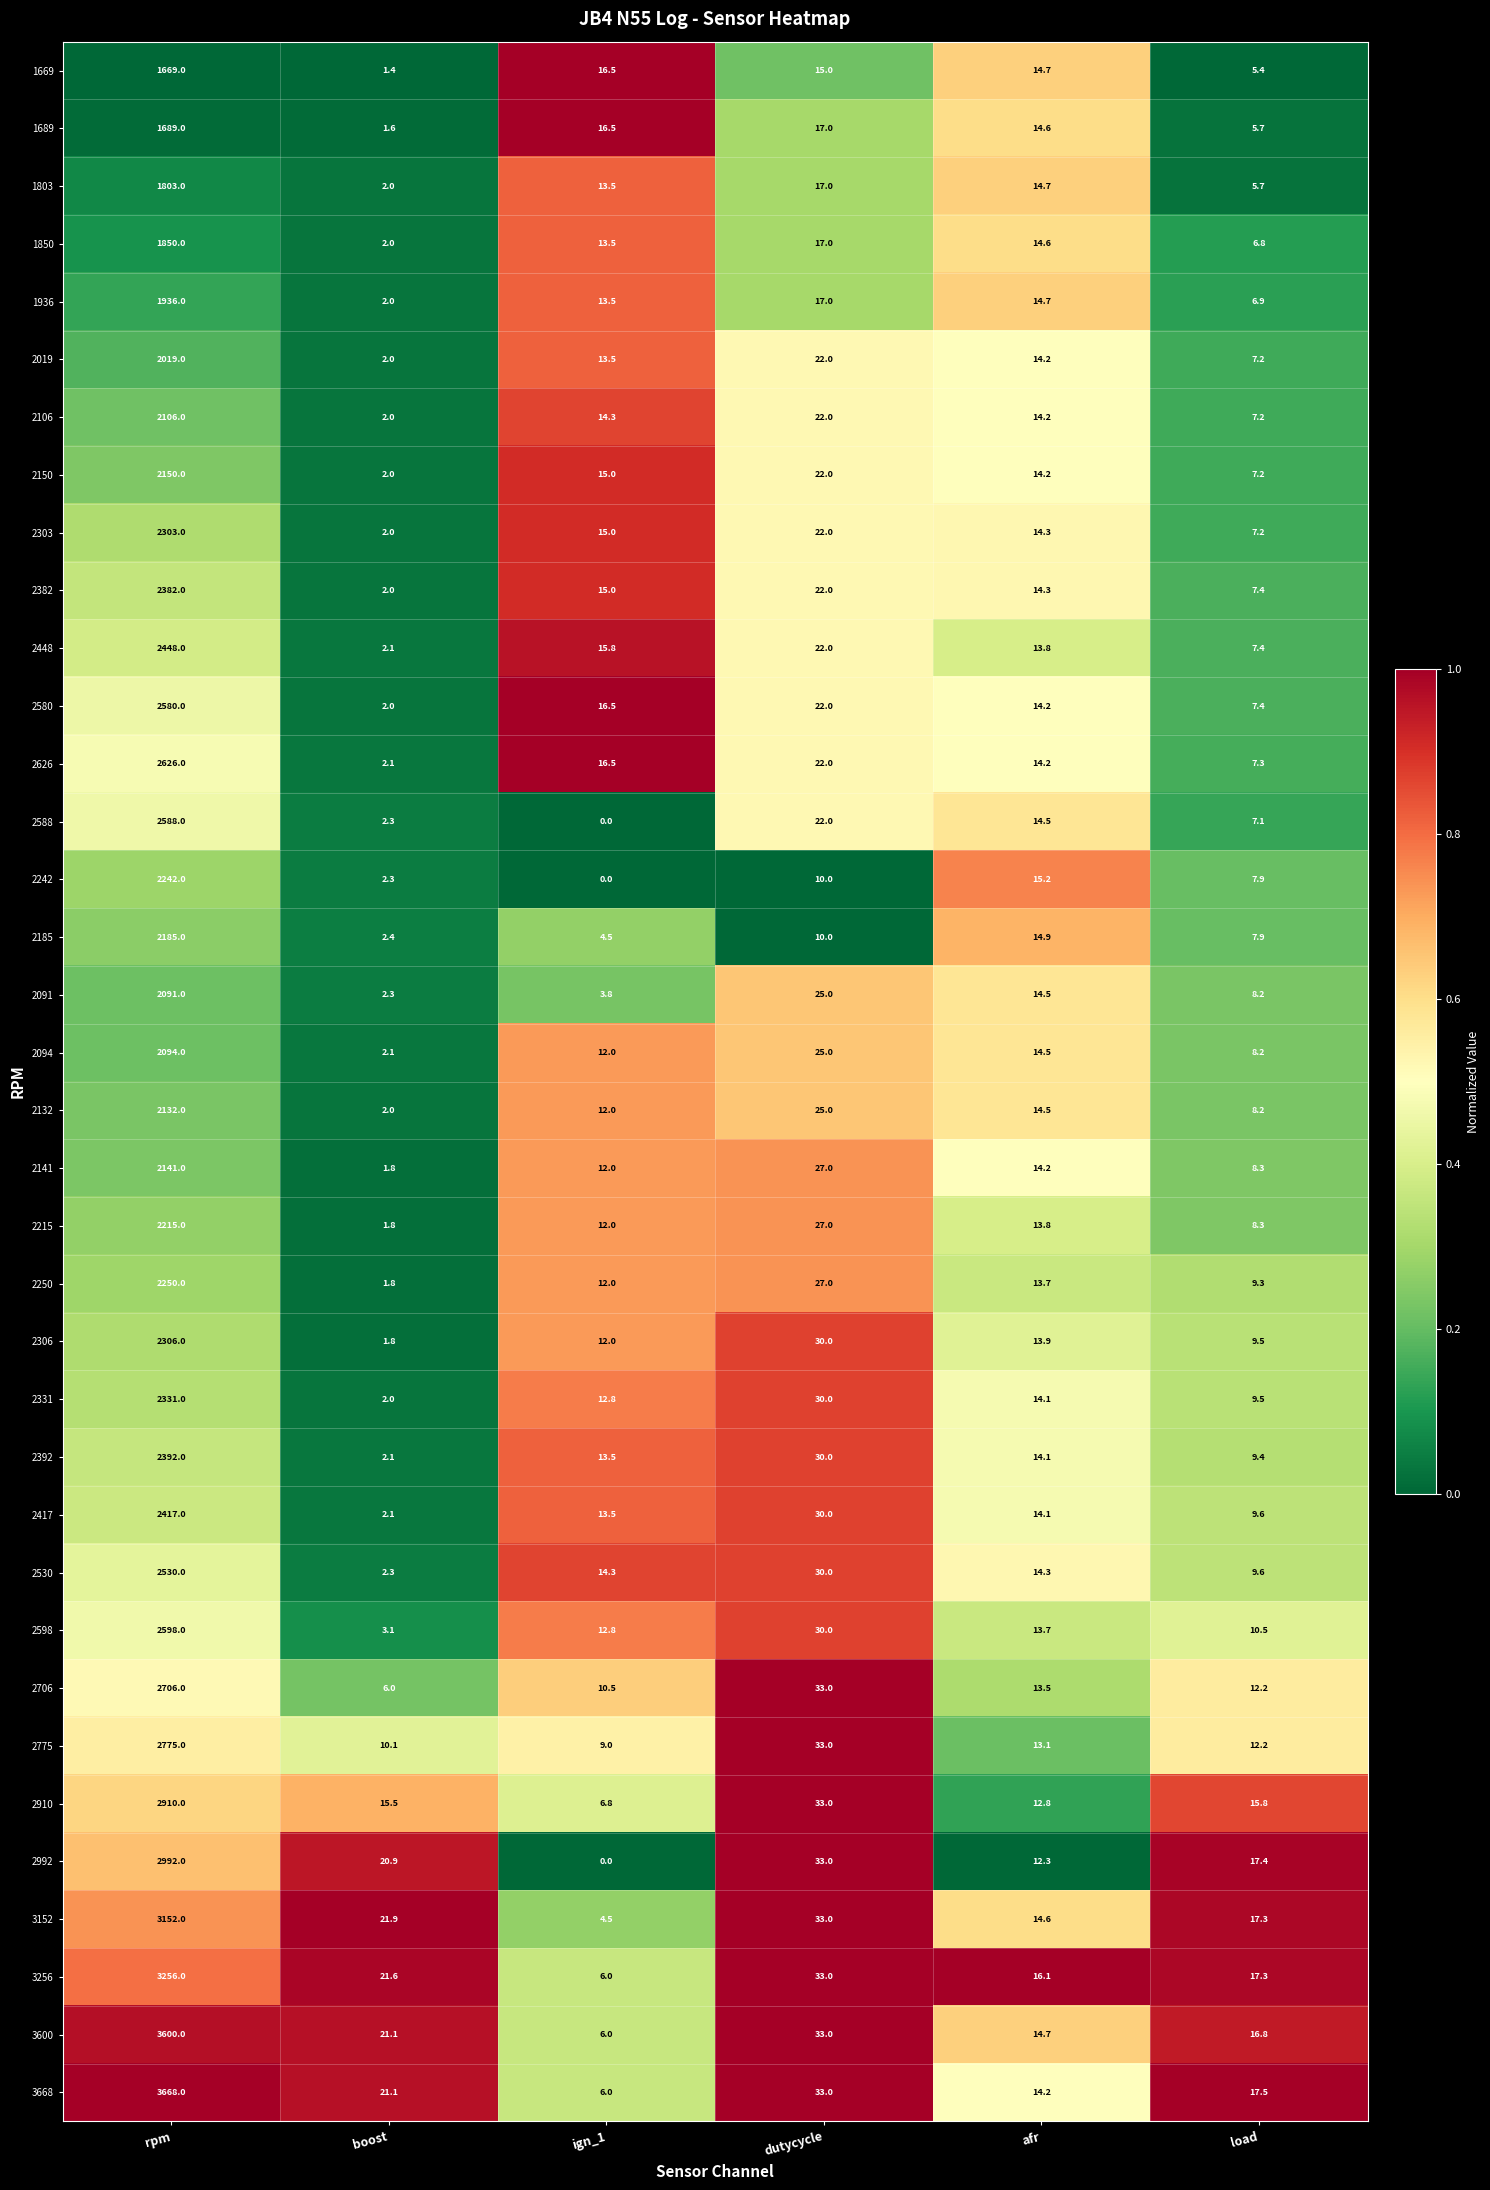

What is the spread (max minus min) of values at ign_1?

16.5